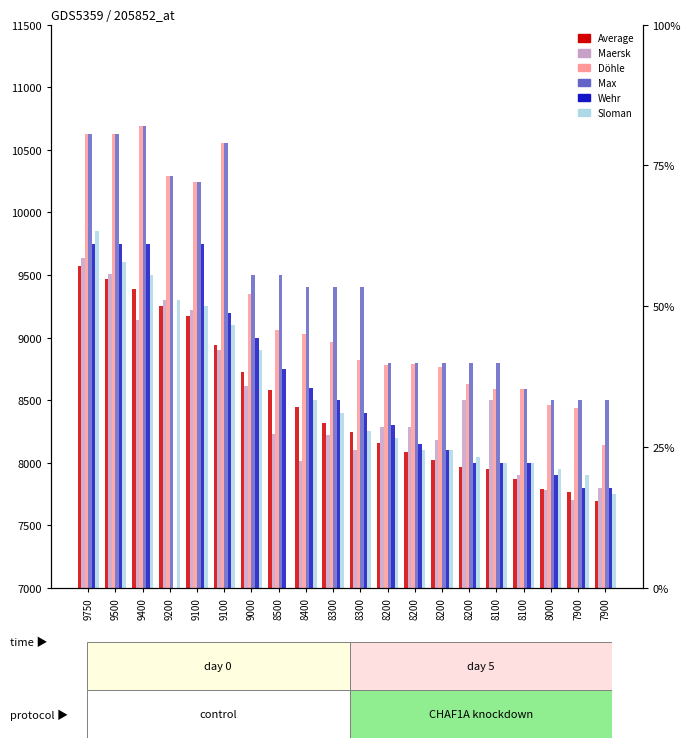

The Maersk series shows 8500.0 at 8200. True or false?

True